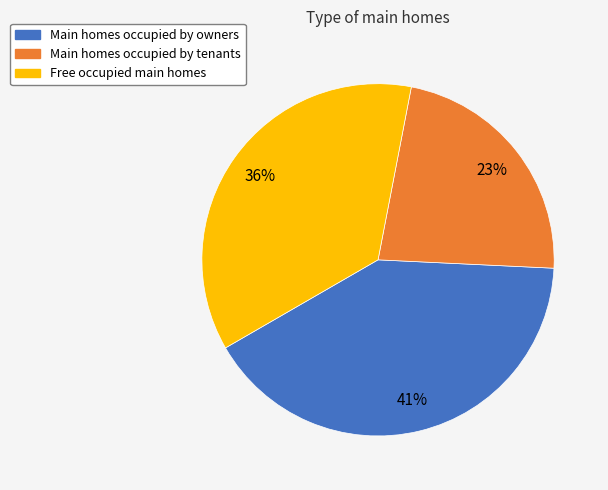

The Main homes occupied by tenants slice represents 23% of the pie. True or false?

True